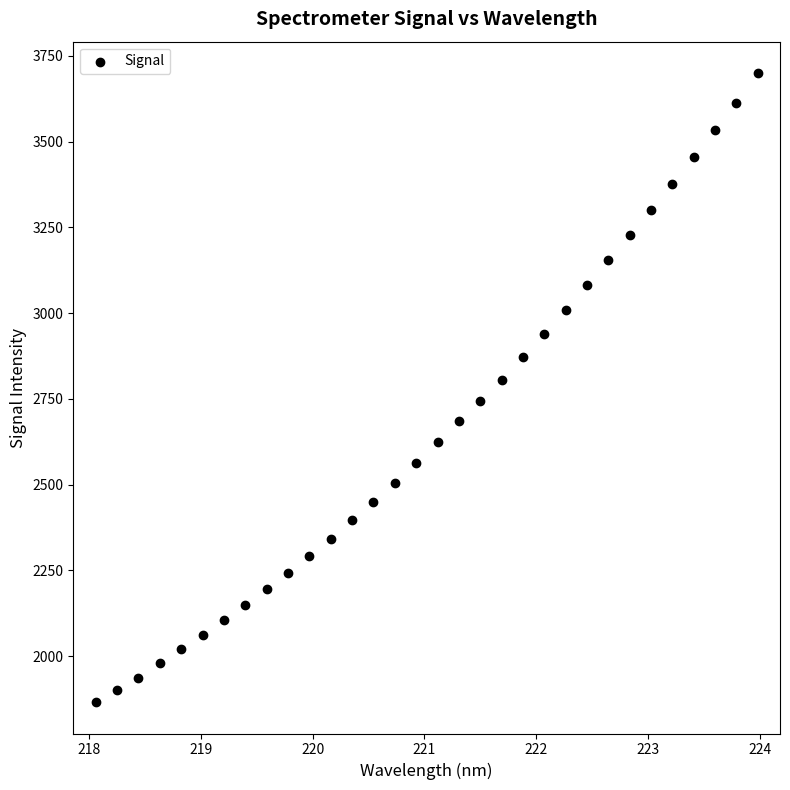

What is the range of X values (max minus min)?

5.9